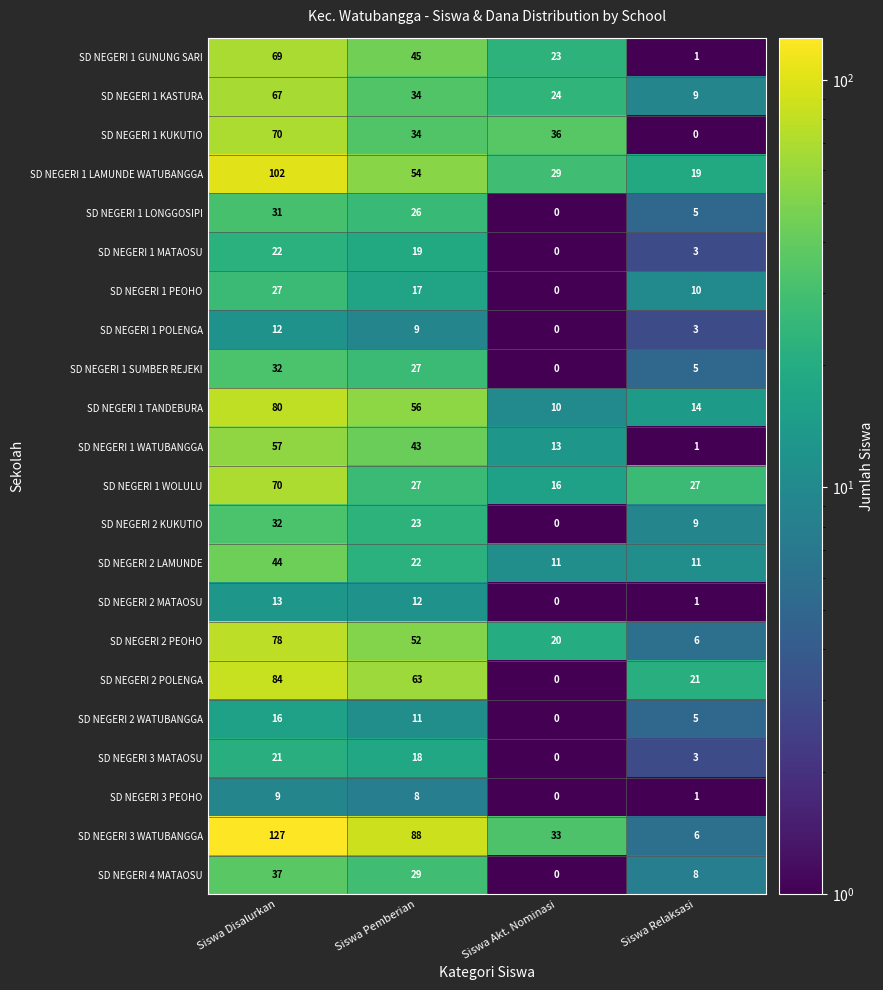

At how many categories does at least one series exceed 24?

4